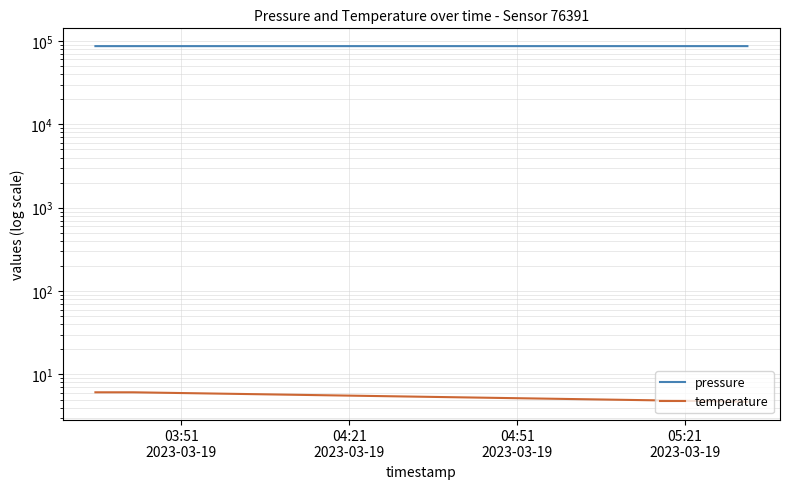

Rank the series by their maximum value, from lowest to highest.

temperature, pressure